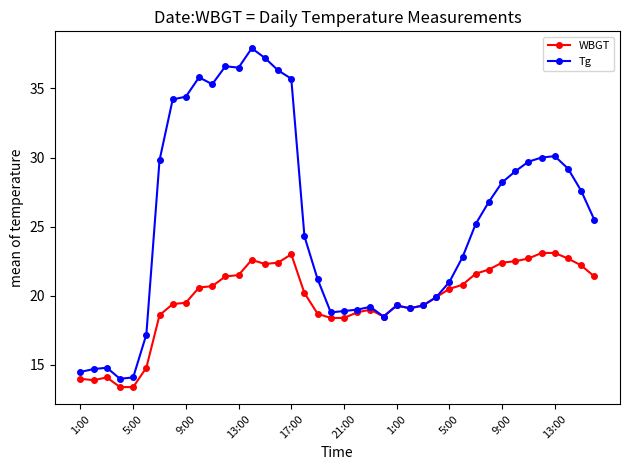

Is this an area chart (filled region under the line)?

No